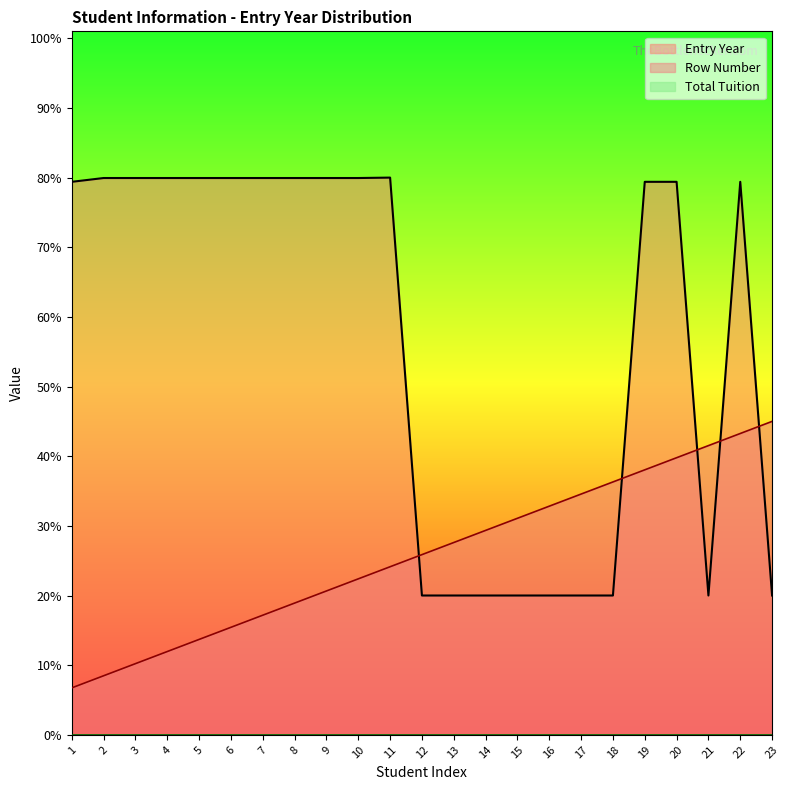

What is the difference between the highest and lowest values at 11?

558.7